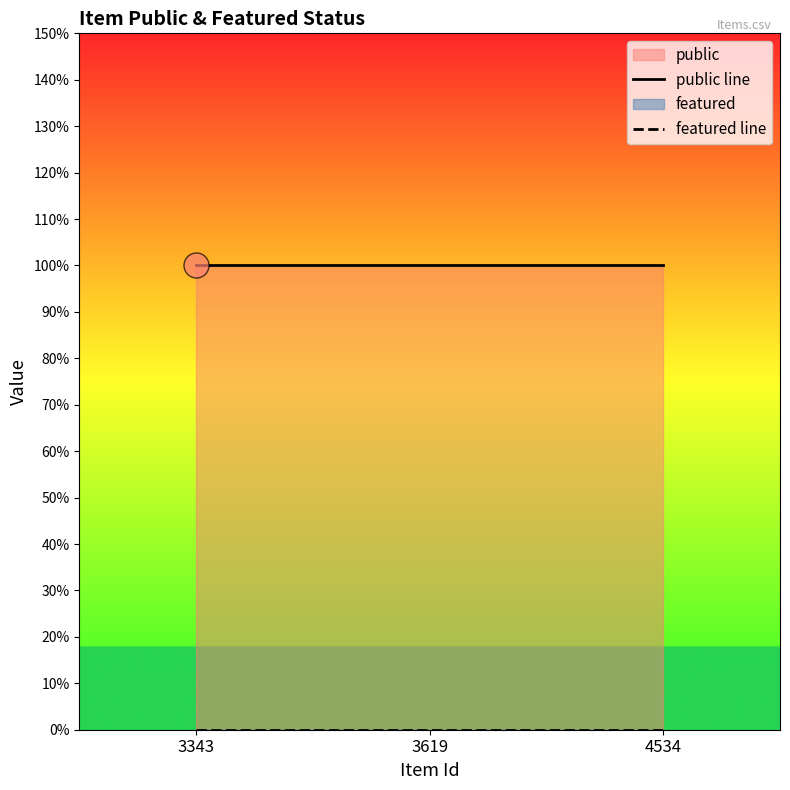

What is the total value across all series at 3343?

1